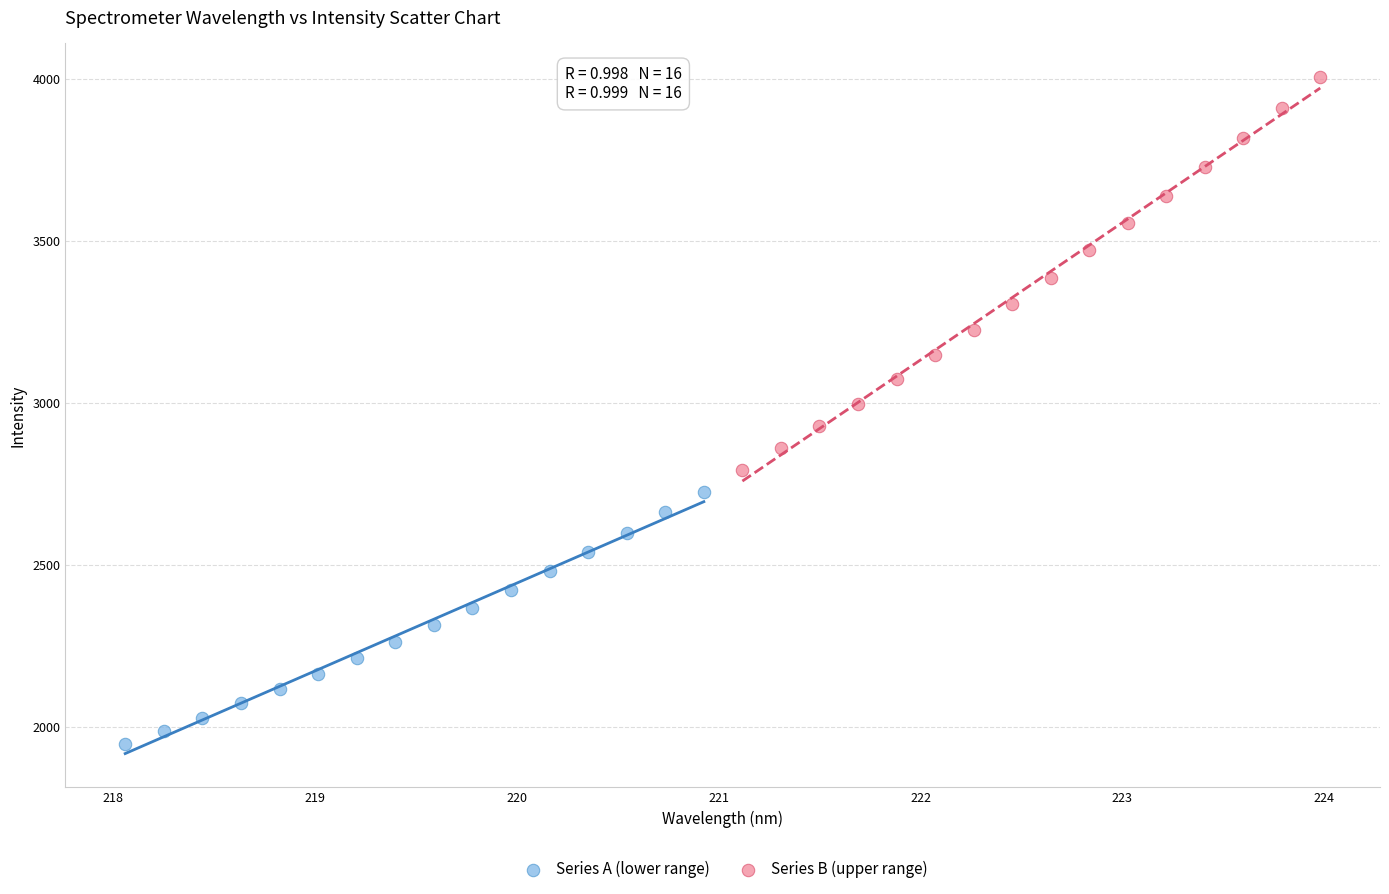

Which series has the widest spread of Y values?

Series B (upper range)